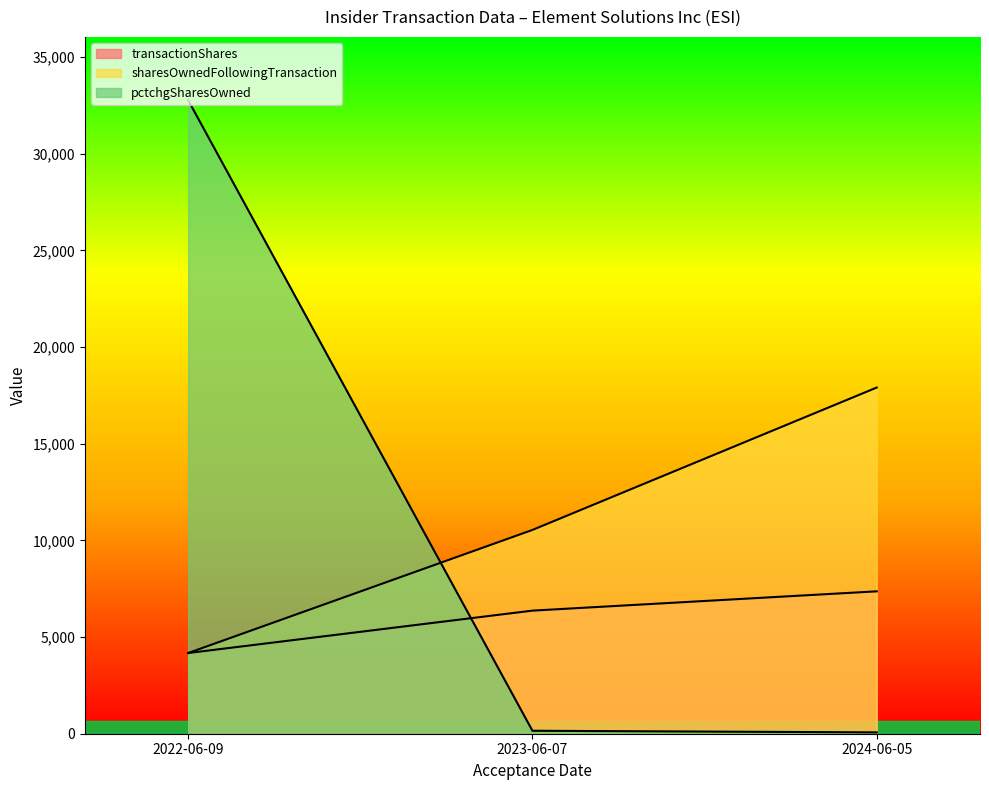

What is the spread (max minus min) of values at 2024-06-05?

17836